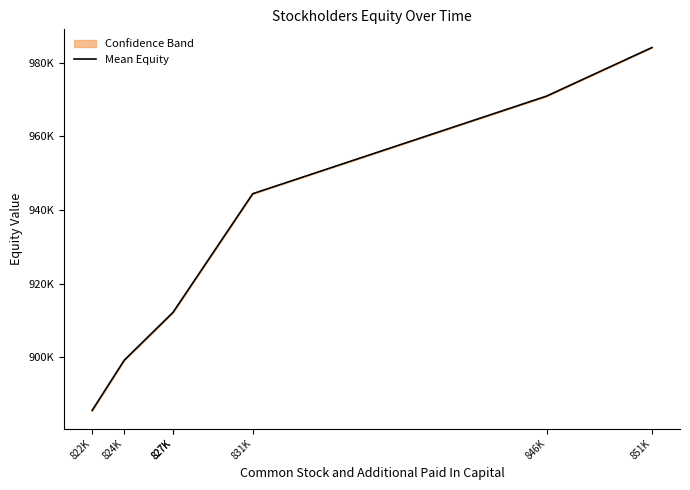

At which category does the chart reach its minimum across all series?

822K